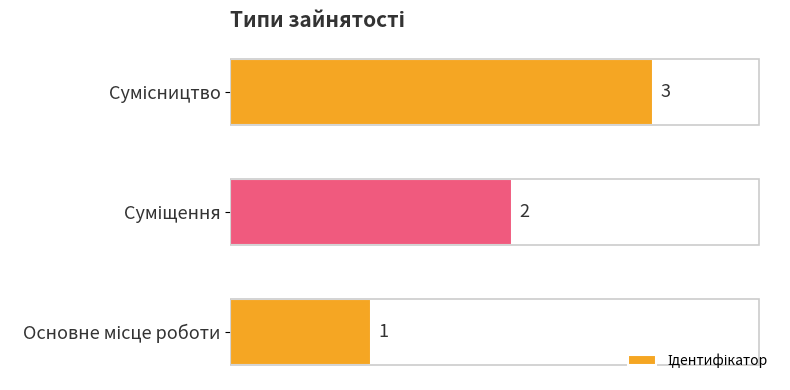

What is the sum of all values?

6